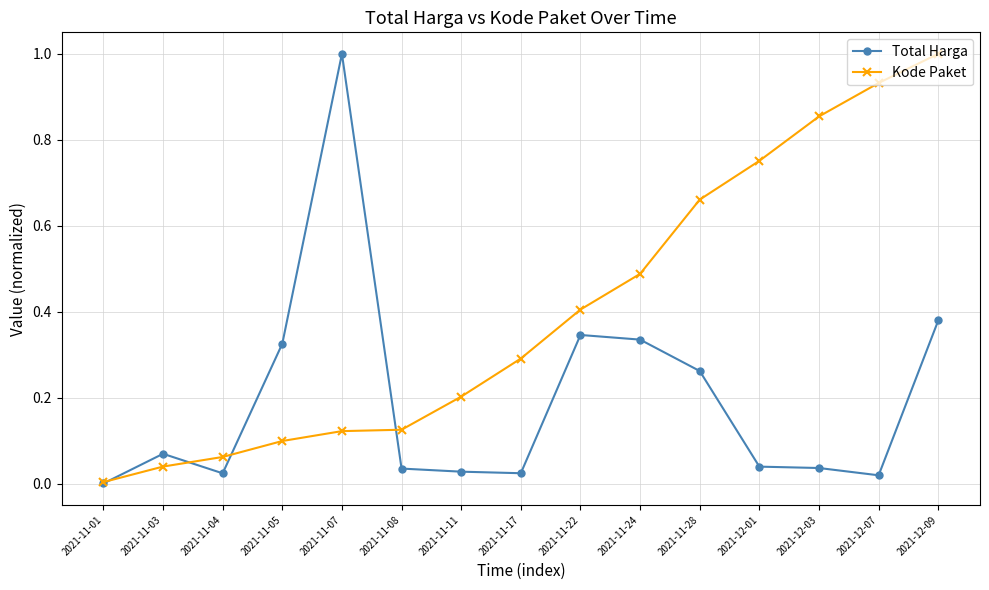

Rank the series by their average value, from lowest to highest.

Total Harga, Kode Paket